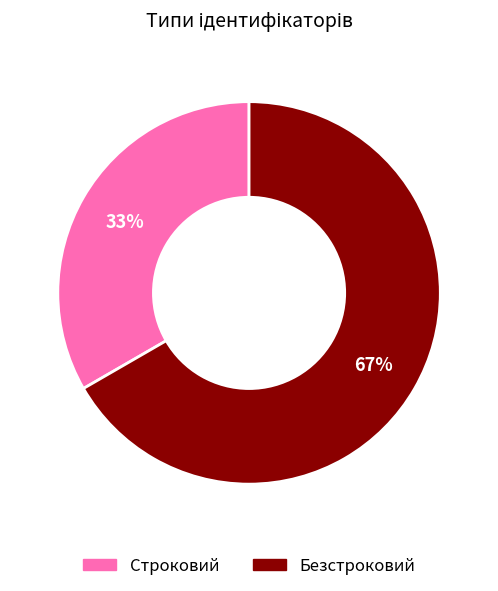

What is the ratio of the value at Безстроковий to the value at Строковий?

2.0